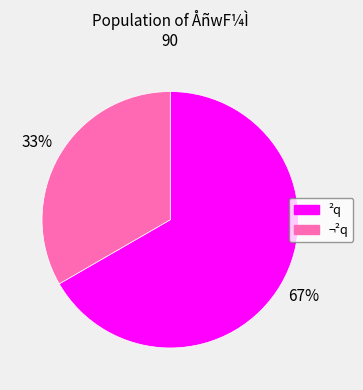

Does ¬²q represent more than half of the total?

No